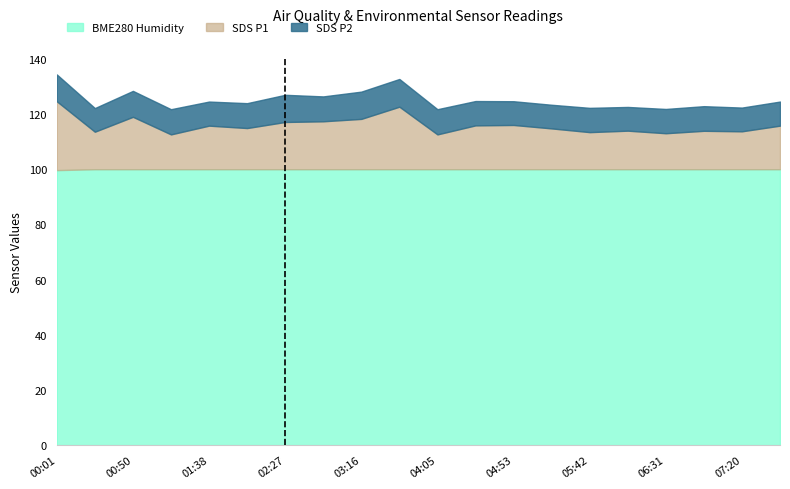

True or false: BME280_humidity and SDS_P1 intersect in this chart.

False